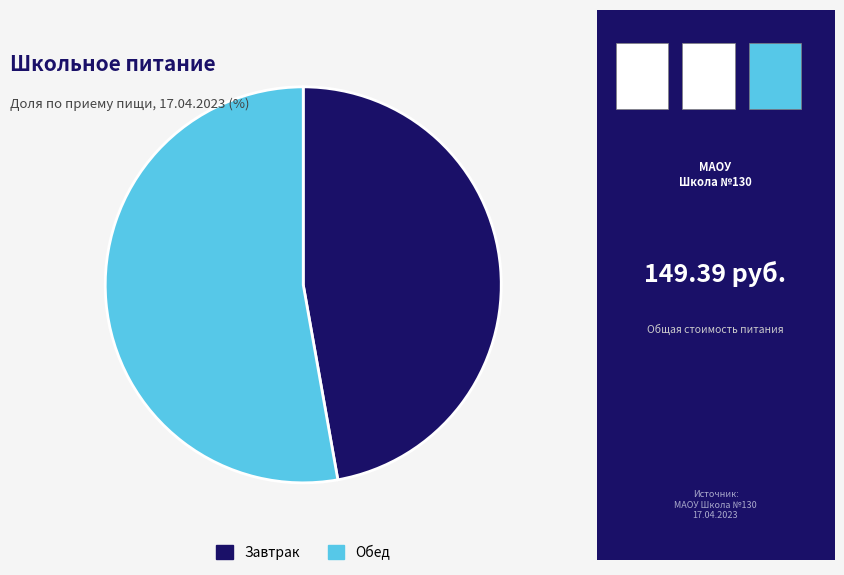

Does Завтрак account for over 50% of the chart?

No